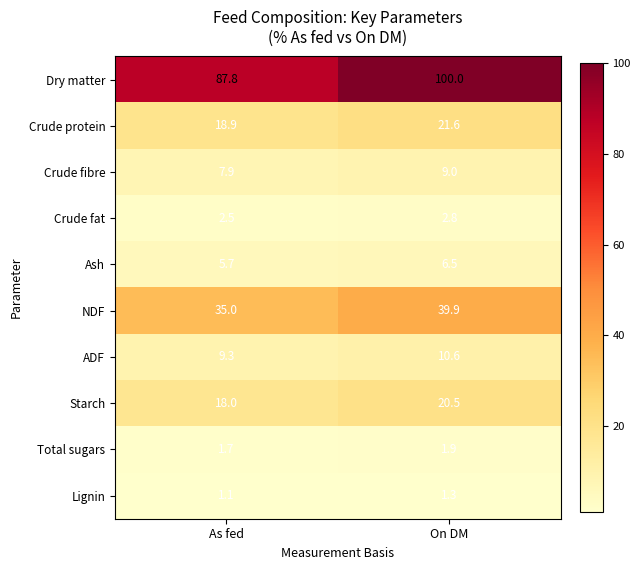

Is it true that ADF equals 6.5 at On DM?

False